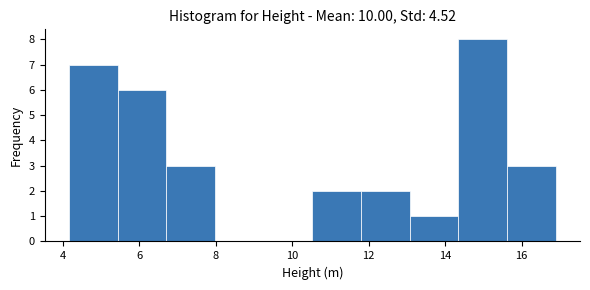

Over which range of the x-axis is the bar tallest?

14.4 to 15.6